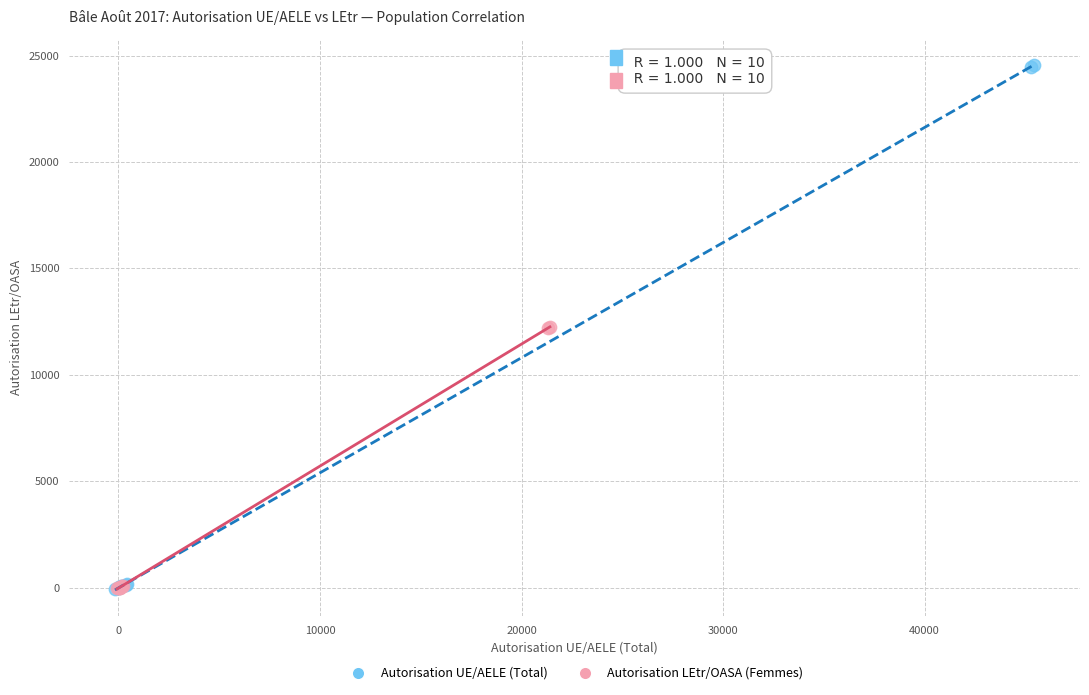

Which series has the widest spread of Y values?

Autorisation UE/AELE (Total)